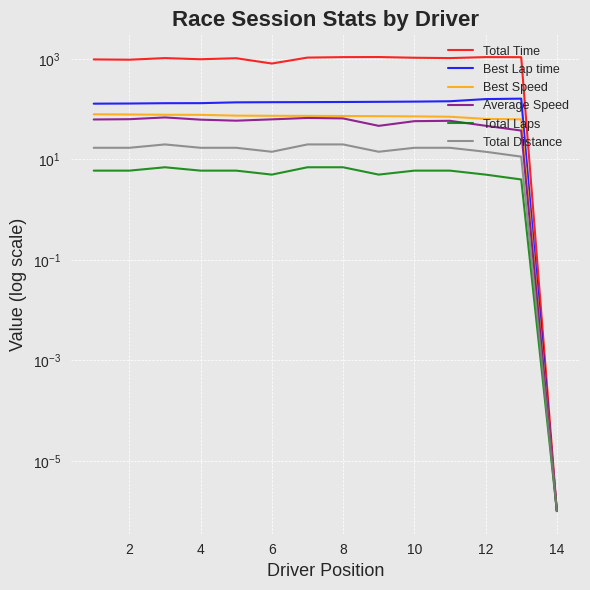

Reading left to right, what are all the values shown in this chart?

Total Time: 983.5	970.7	1044.2	991.4	1038.9	814.7	1069.7	1092.2	1097.1	1062.1	1045.2	1092.9	1089.4	0.0
Best Lap time: 129.3	130.2	132.1	132.4	137.3	138.3	138.8	139.6	140.7	142.0	144.4	159.5	162.7	0.0
Best Speed: 79.3	78.8	77.7	77.5	74.7	74.2	73.9	73.5	72.9	72.2	71.0	64.3	63.0	0.0
Average Speed: 62.6	63.4	68.8	62.1	59.3	63.0	67.1	65.8	46.8	58.0	58.9	46.9	37.7	0.0
Total Laps: 6.0	6.0	7.0	6.0	6.0	5.0	7.0	7.0	5.0	6.0	6.0	5.0	4.0	0.0
Total Distance: 17.1	17.1	19.9	17.1	17.1	14.2	19.9	19.9	14.2	17.1	17.1	14.2	11.4	0.0